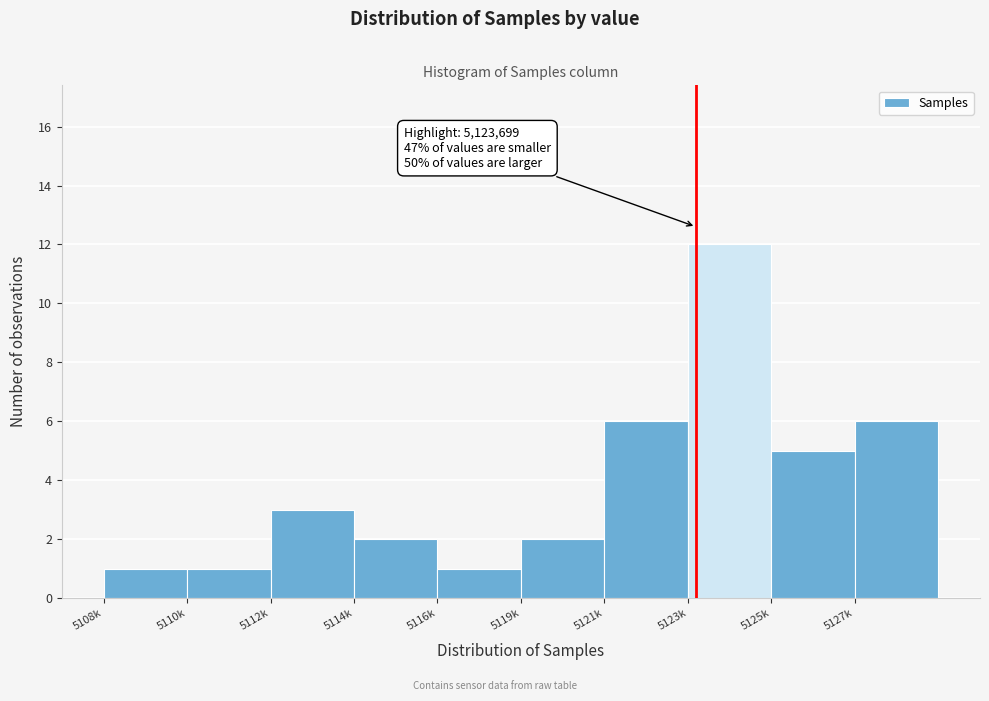

Reading right to left, transcribe all the data shown in this chart.

5127k=6	5125k=5	5123k=12	5121k=6	5119k=2	5116k=1	5114k=2	5112k=3	5110k=1	5108k=1